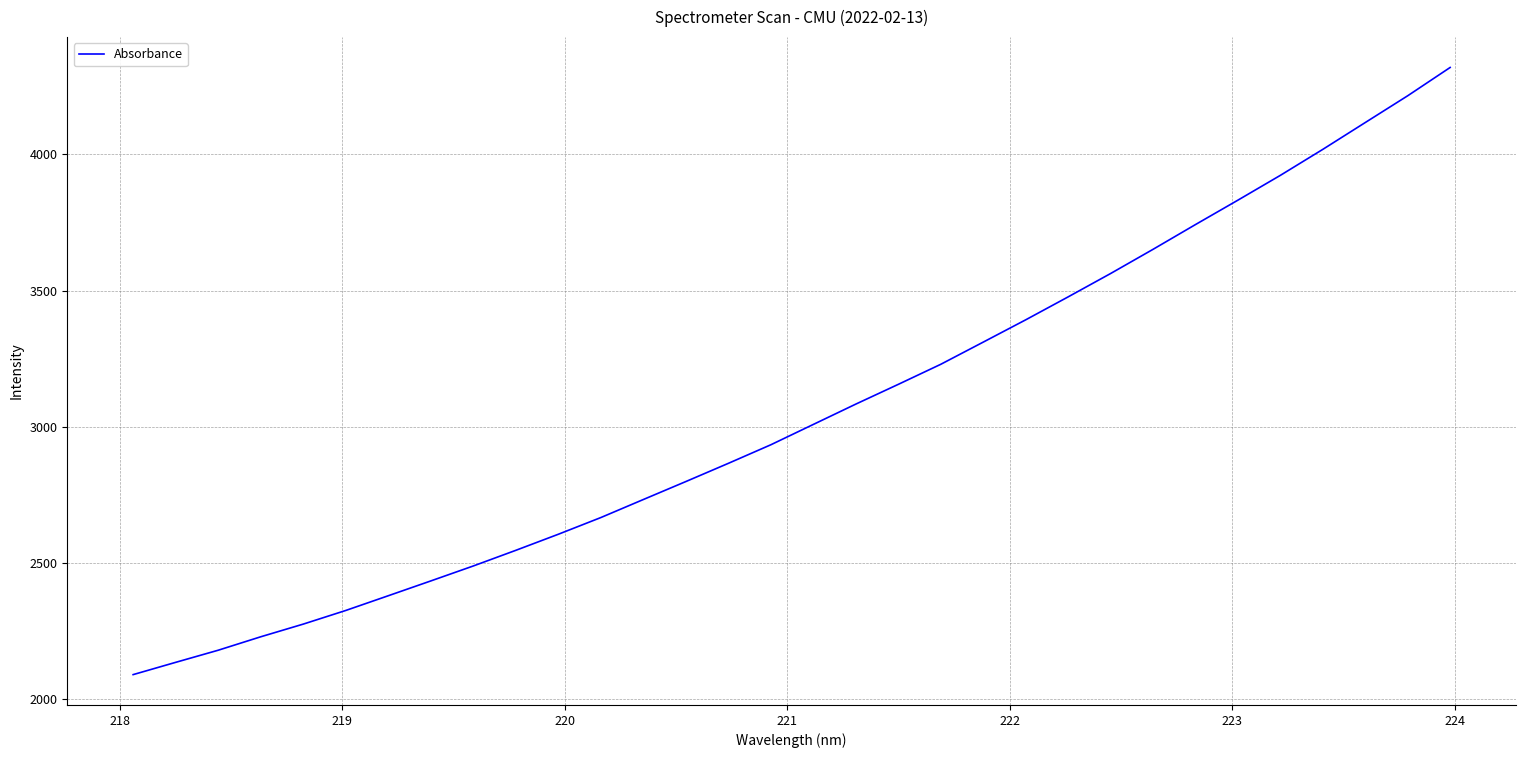

What is the average value?

3054.1